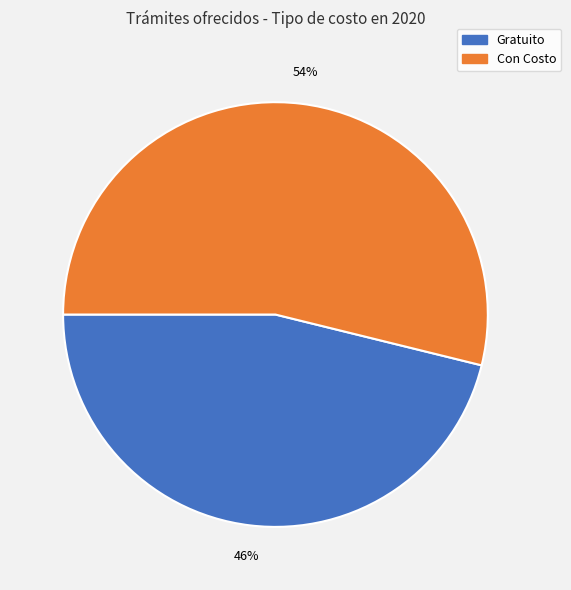

To the nearest percent, what is the average slice percentage?

50%